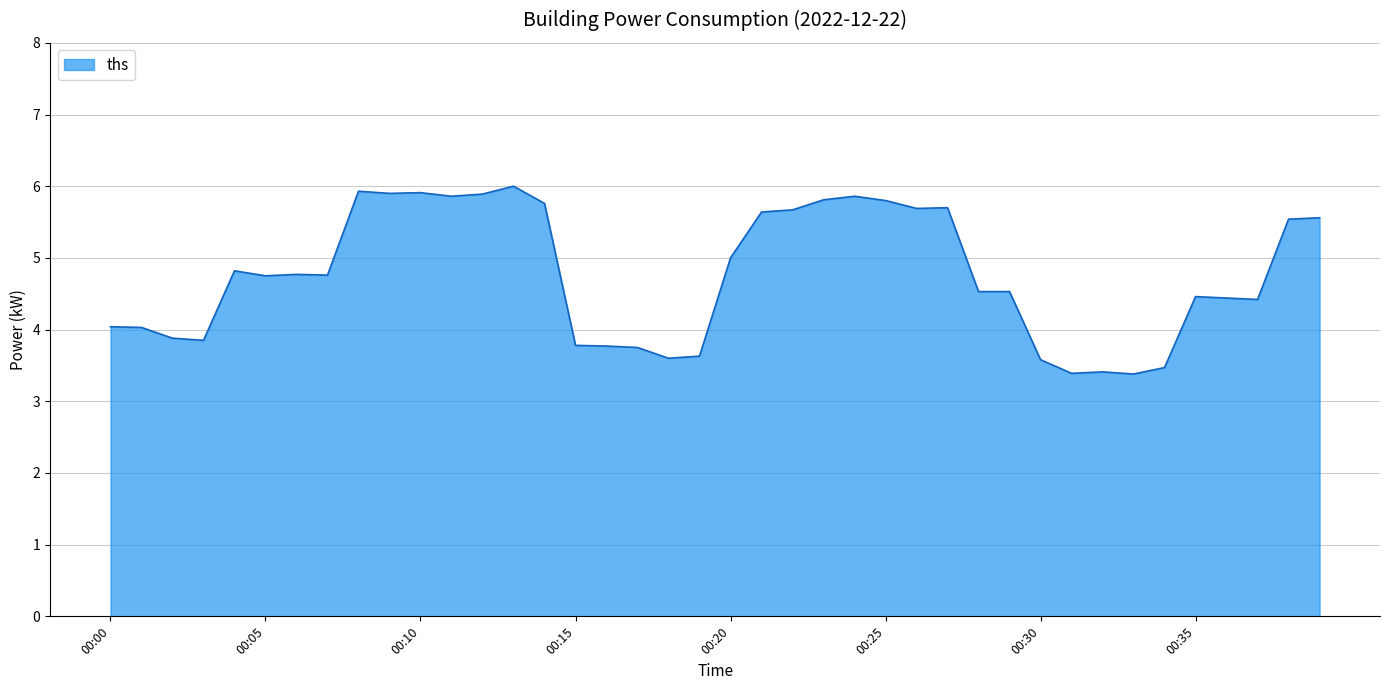

What is the maximum value shown in the chart?

6.0